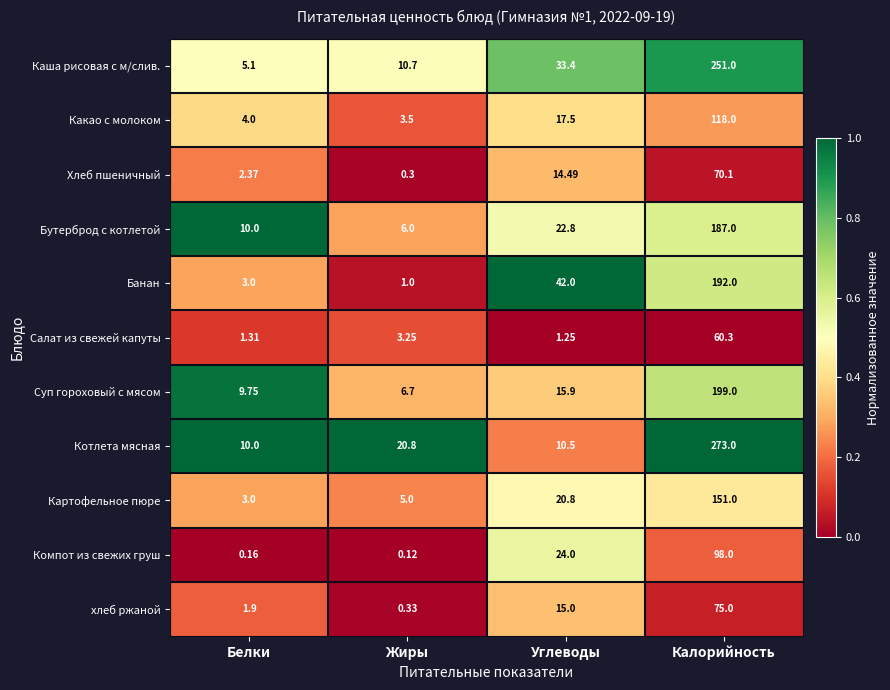

At Углеводы, list the series in order from smallest to largest.

Салат из свежей капуты, Котлета мясная, Хлеб пшеничный, хлеб ржаной, Суп гороховый с мясом, Какао с молоком, Картофельное пюре, Бутерброд с котлетой, Компот из свежих груш, Каша рисовая с м/слив., Банан